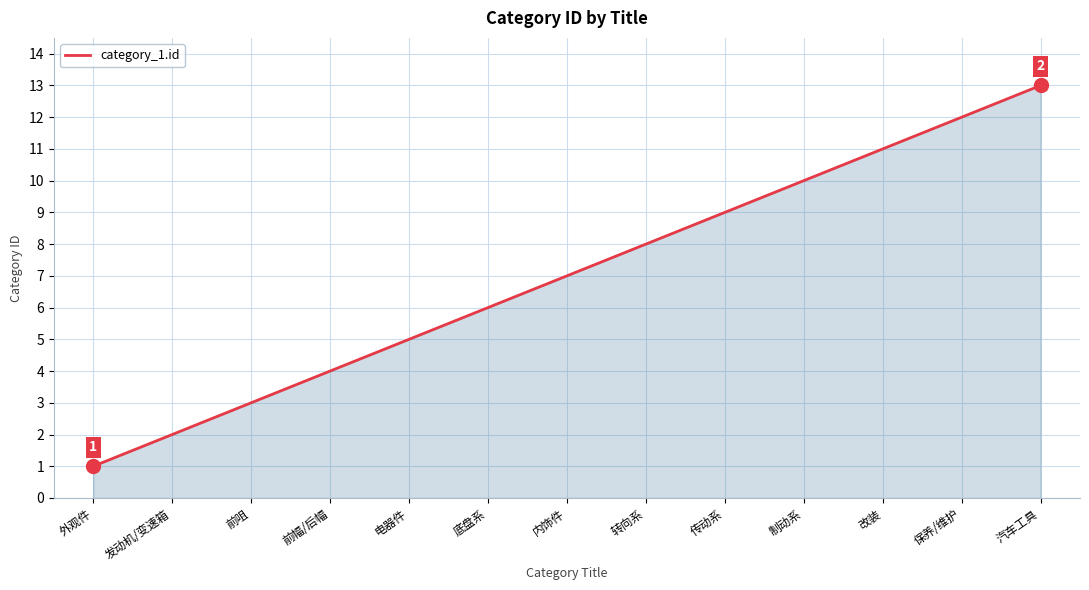

What is the change in value from 前咀 to 前幅/后幅?

+1